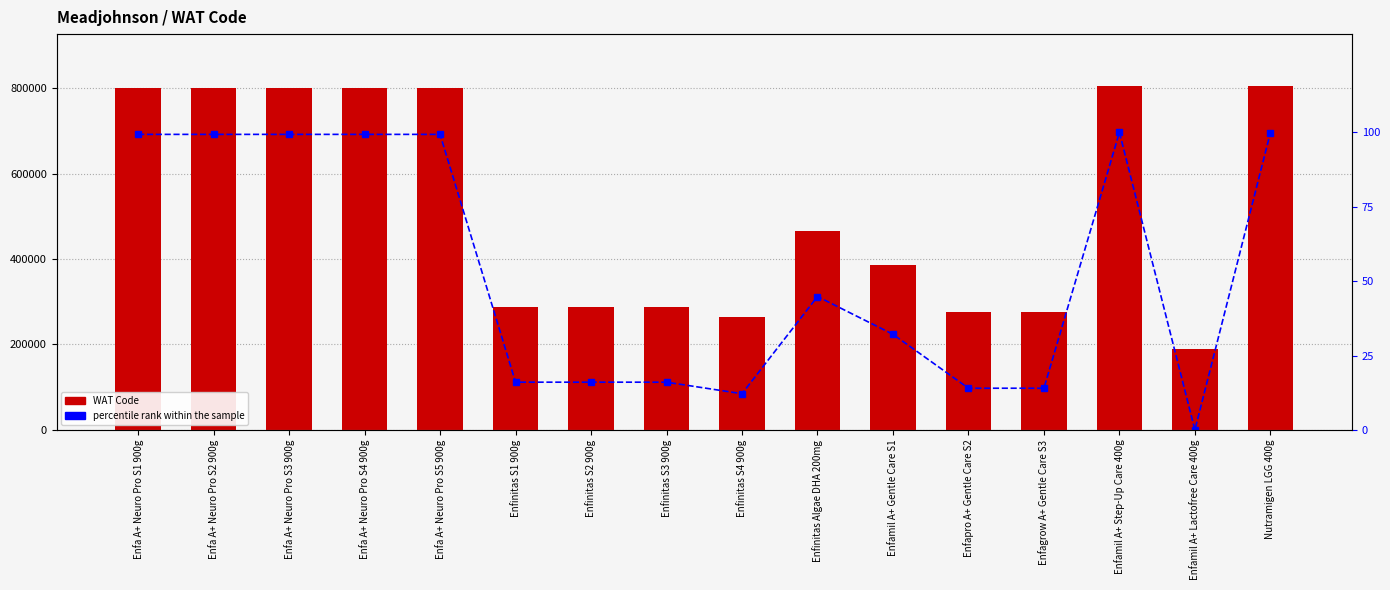

Which series has the largest total across all categories?

WAT Code